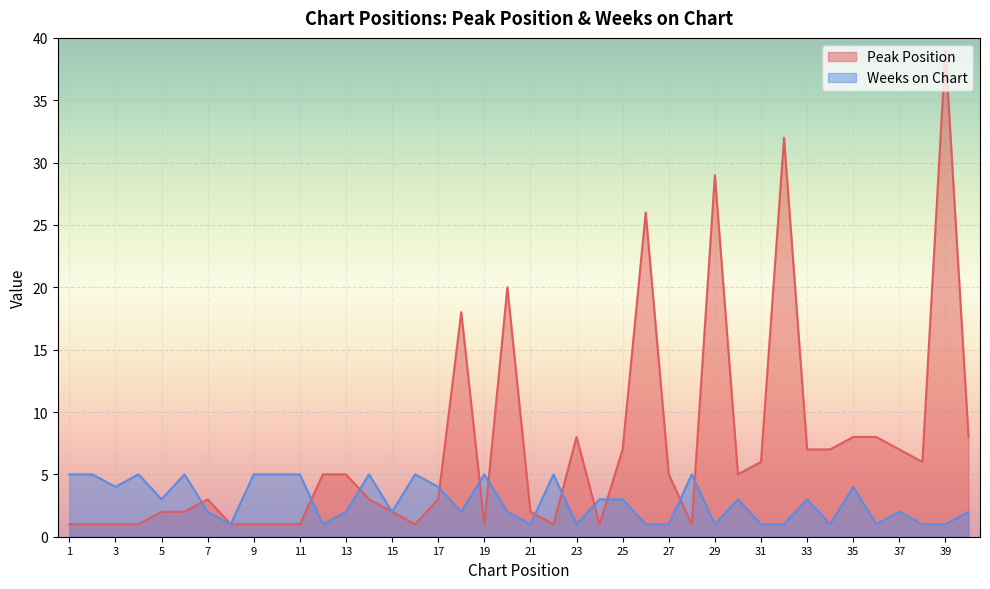

Which category has the highest value in the Peak Position series?

39